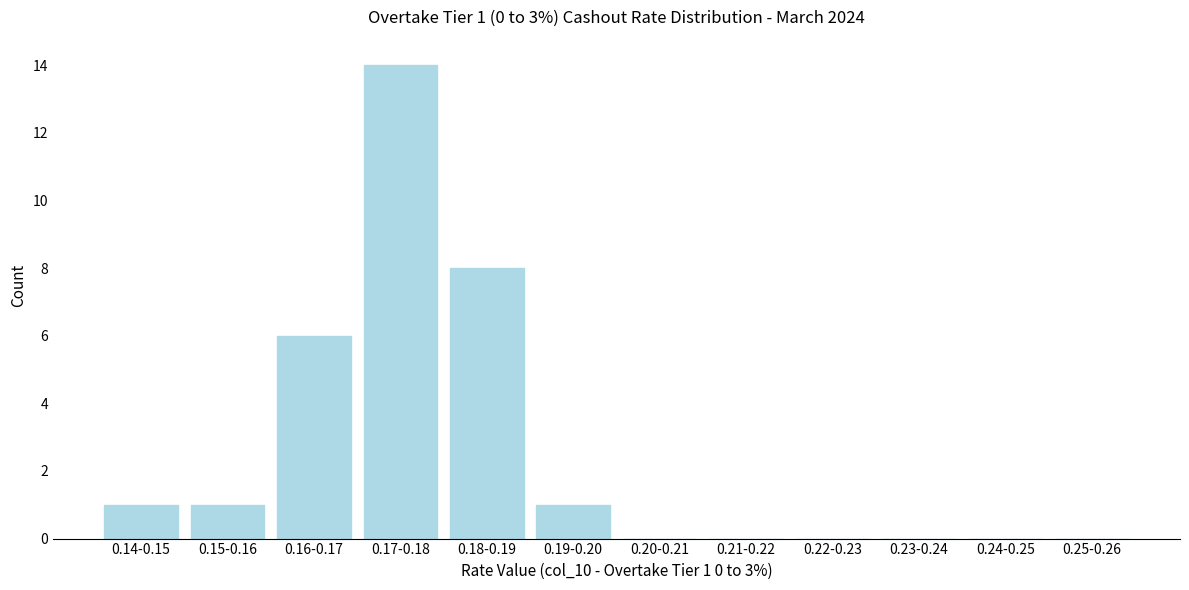

Reading left to right, what are all the values shown in this chart?

0.14-0.15=1	0.15-0.16=1	0.16-0.17=6	0.17-0.18=14	0.18-0.19=8	0.19-0.20=1	0.20-0.21=0	0.21-0.22=0	0.22-0.23=0	0.23-0.24=0	0.24-0.25=0	0.25-0.26=0